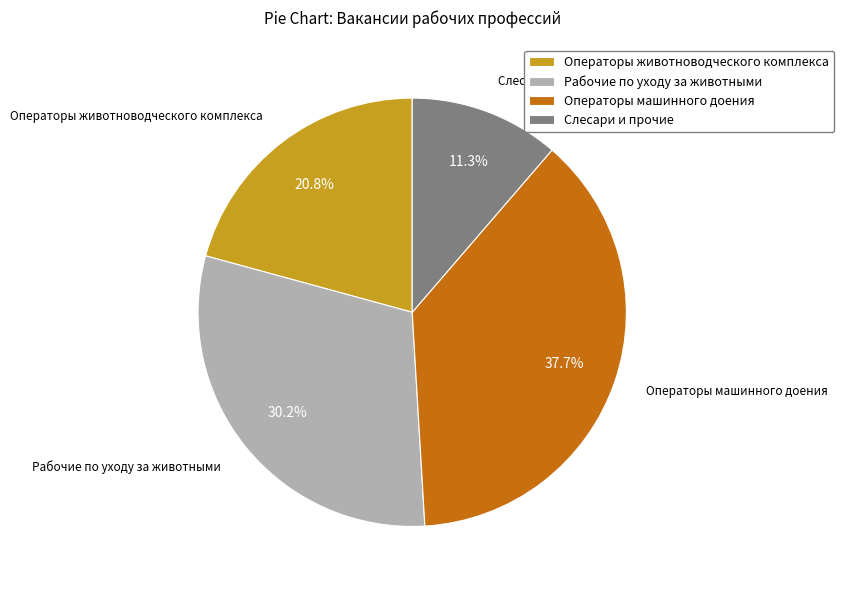

What is the ratio of the value at Операторы машинного доения to the value at Слесари и прочие?

3.3